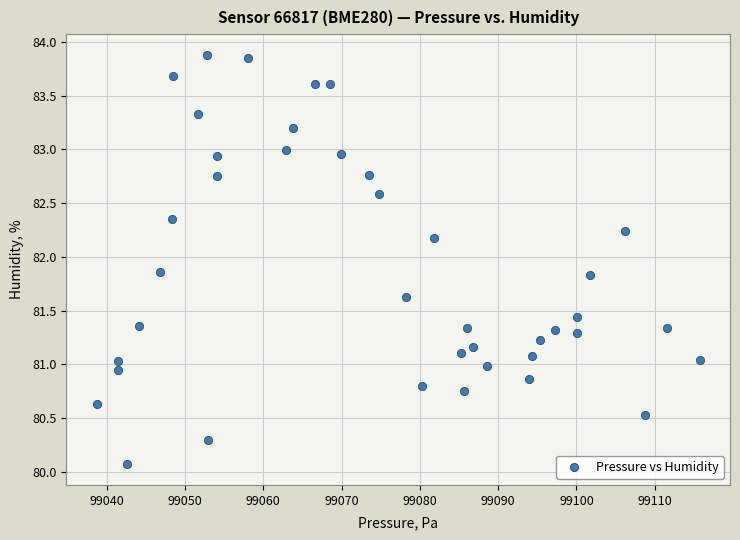

What is the range of X values (max minus min)?

77.0